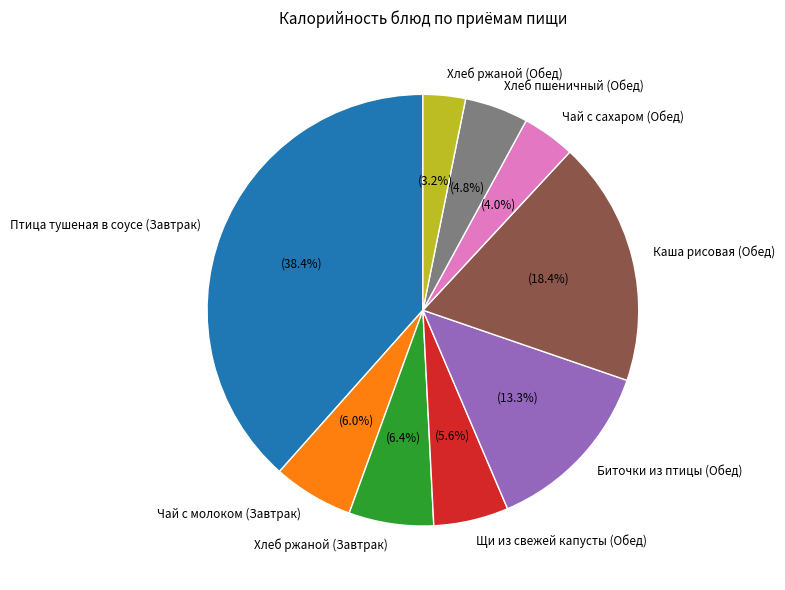

Which category has the biggest portion of the pie?

Птица тушеная в соусе (Завтрак)